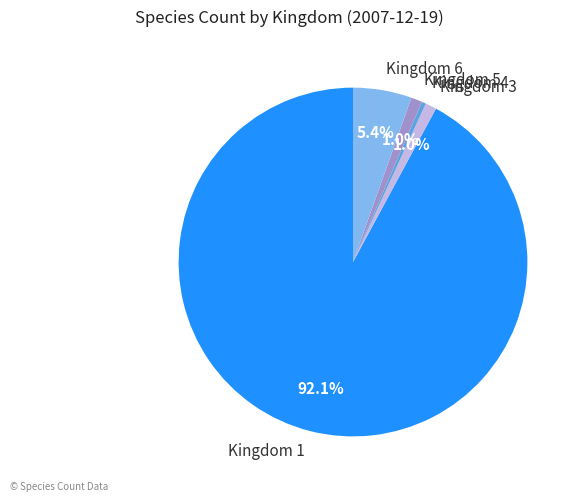

To the nearest percent, what is the combined percentage of Kingdom 4 and Kingdom 3?

1%